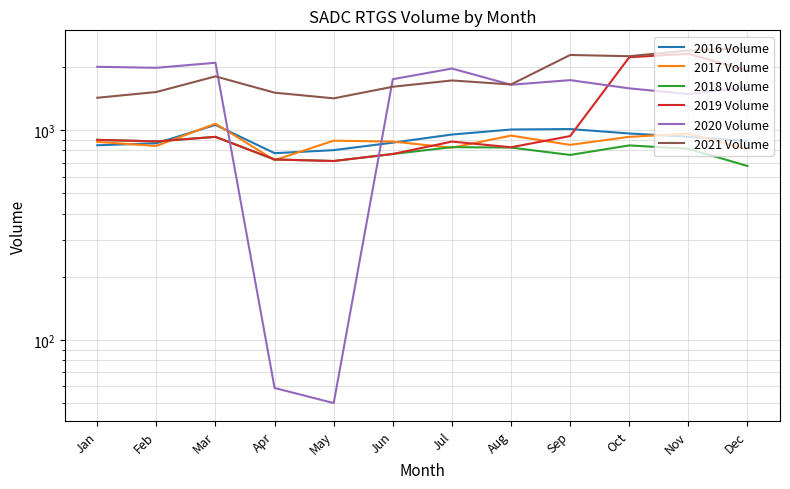

Where is the first local maximum for 2019 Volume?

Mar